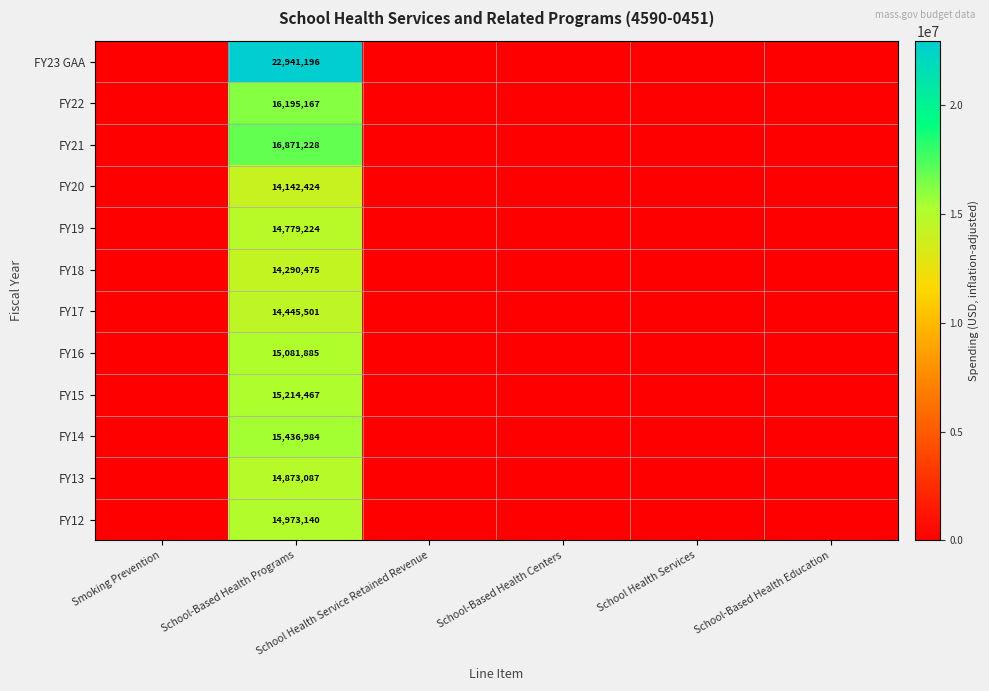

Is it true that FY17 equals -9630069 at School Health Service Retained Revenue?

False